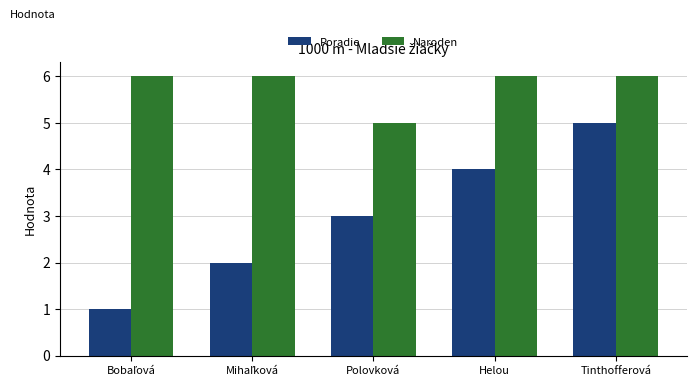

Which series has the widest spread of values?

Poradie